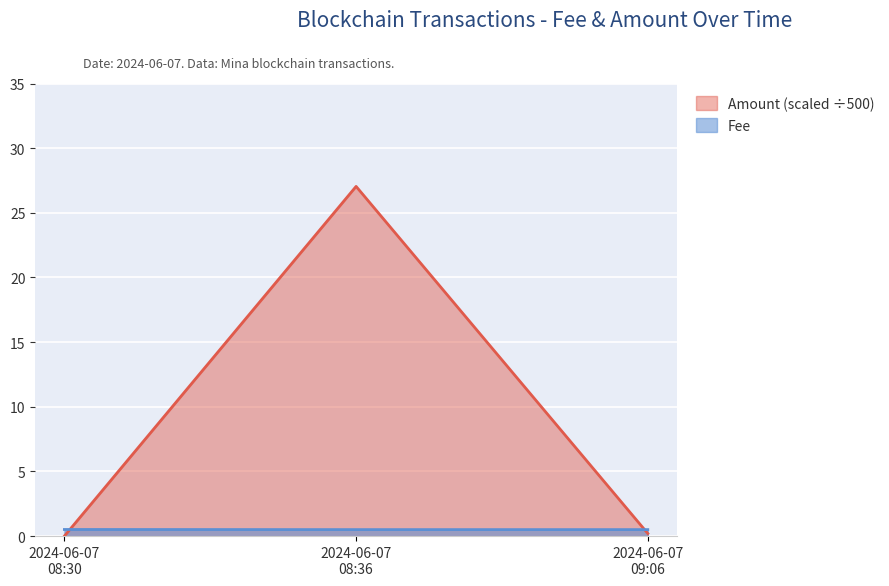

List the series in order of their peak value, highest first.

Amount (scaled ÷500), Fee